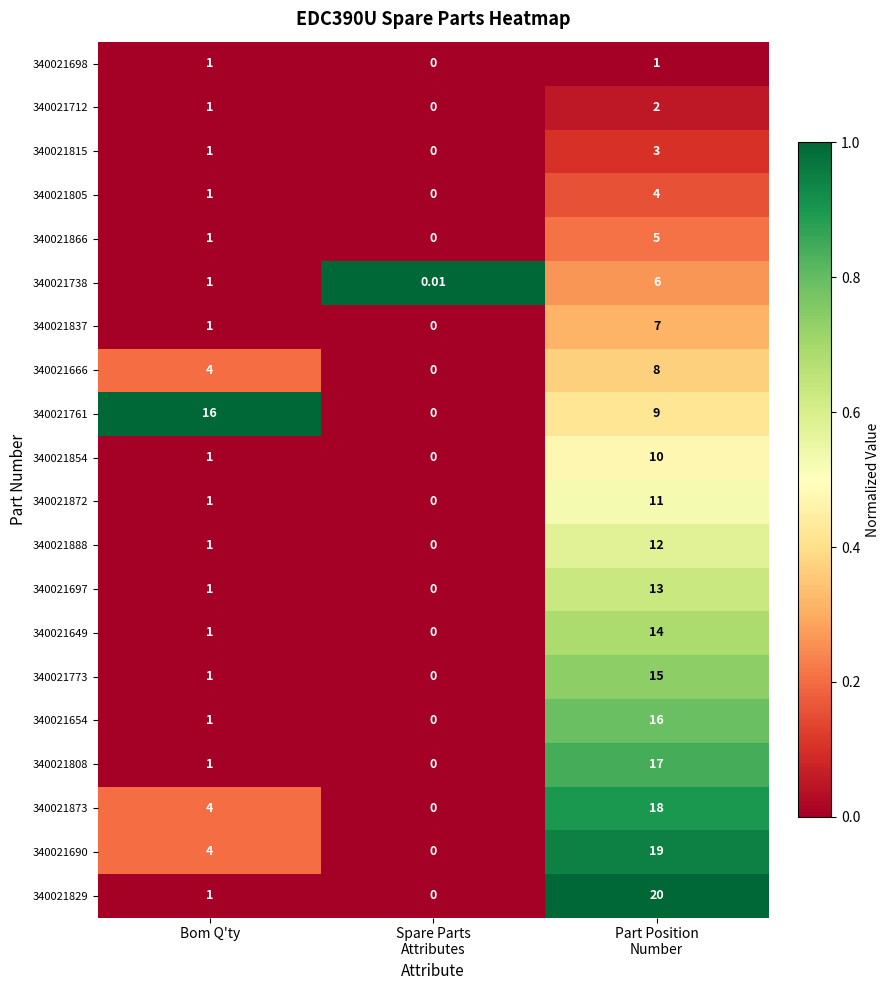

At which label is 340021837 closest to 3?

Bom Q'ty